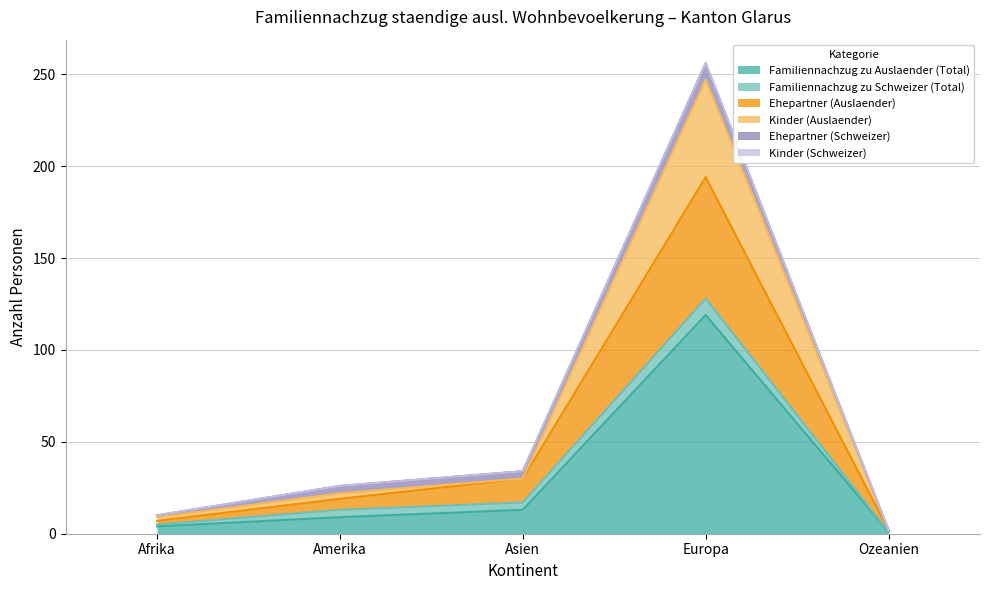

True or false: Ehepartner (Auslaender) has a value of 2 at Ozeanien.

True